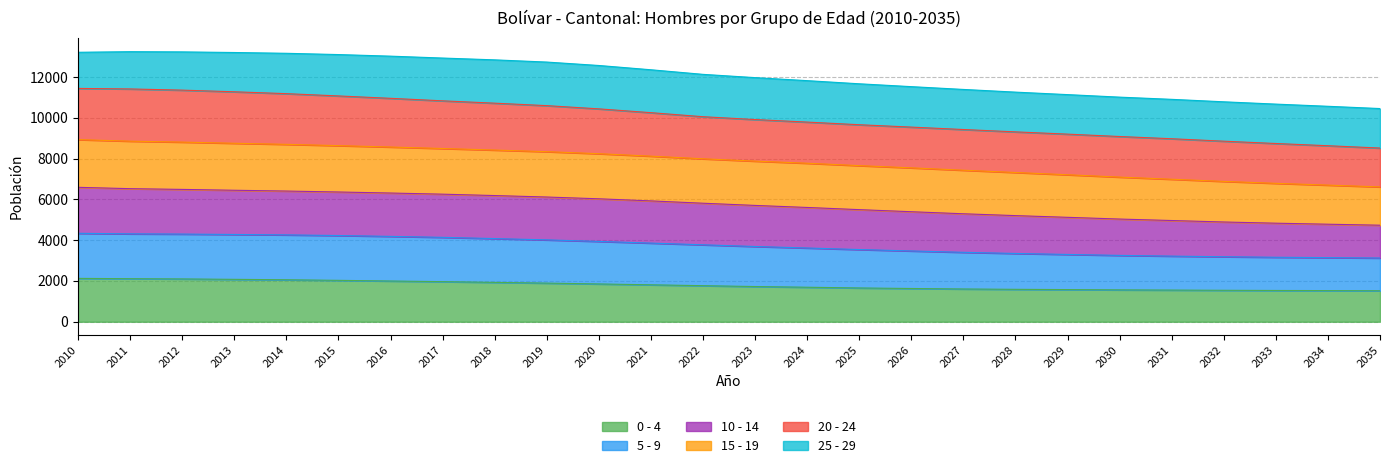

Which series has the widest spread of values?

5 - 9